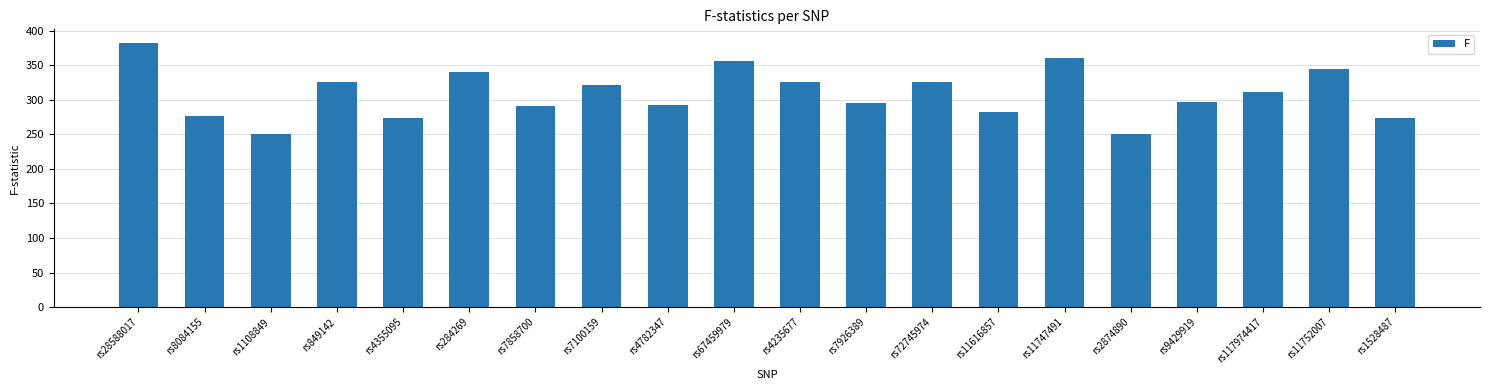

Does the chart contain stacked bars?

No